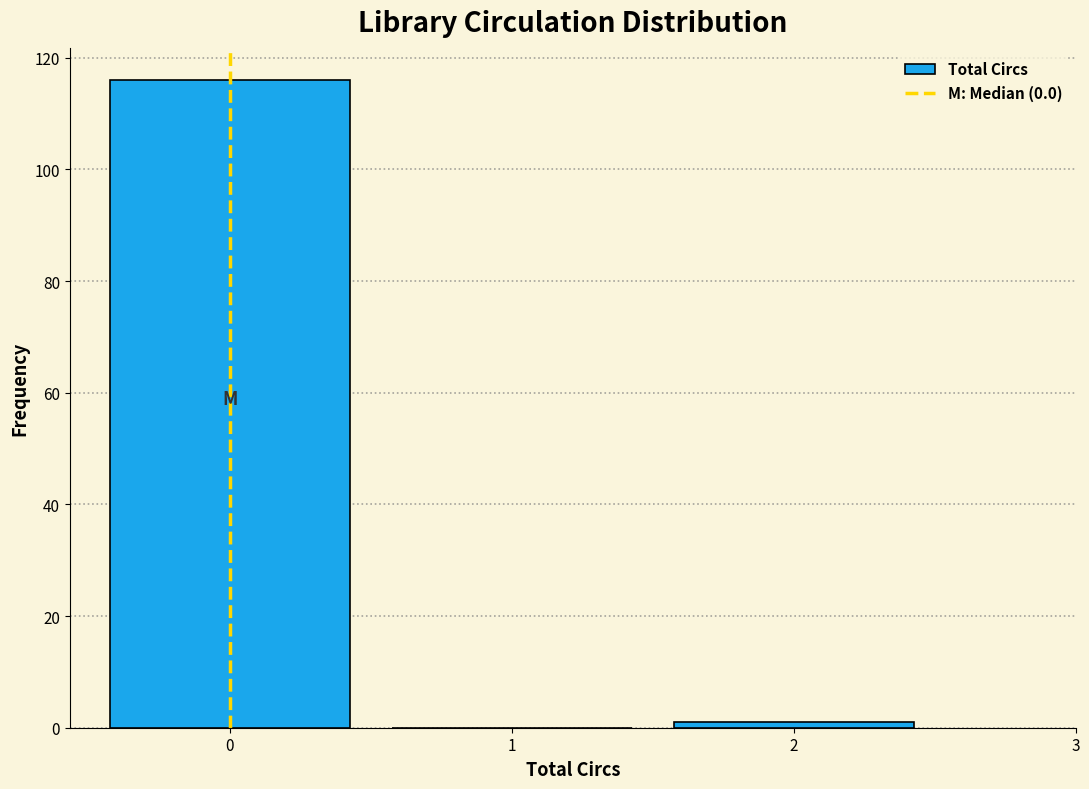

Reading left to right, transcribe this chart: for each bar, give the range it covers on the x-axis and its height. The values are not printed on the chart, so give them approximately, as read against the axis.

-0.5 to 0.5: 116
0.5 to 1.5: 0
1.5 to 2.5: under 2